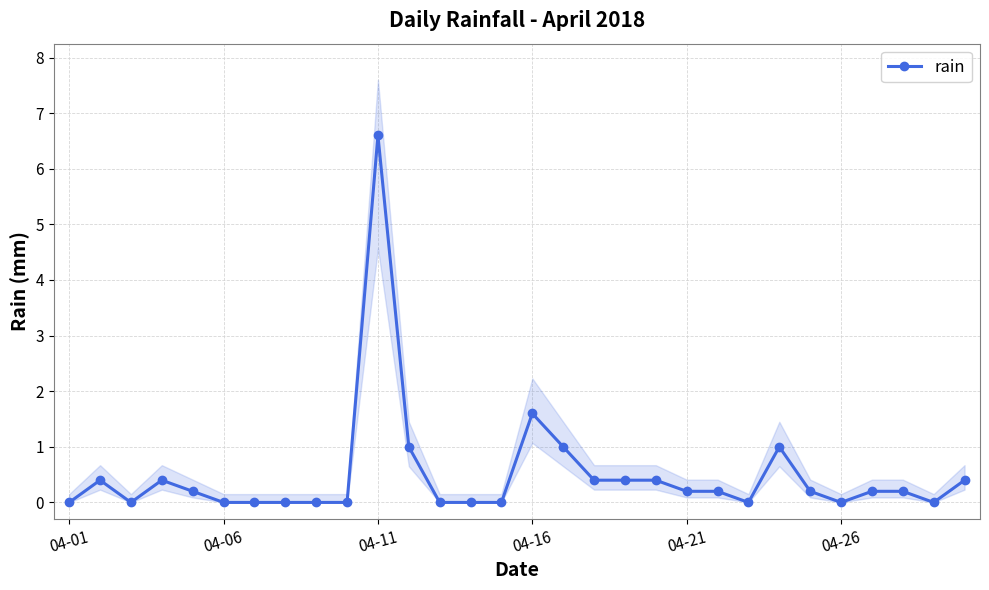

How many interior local peaks (higher than both neighbors) does the data have?

5